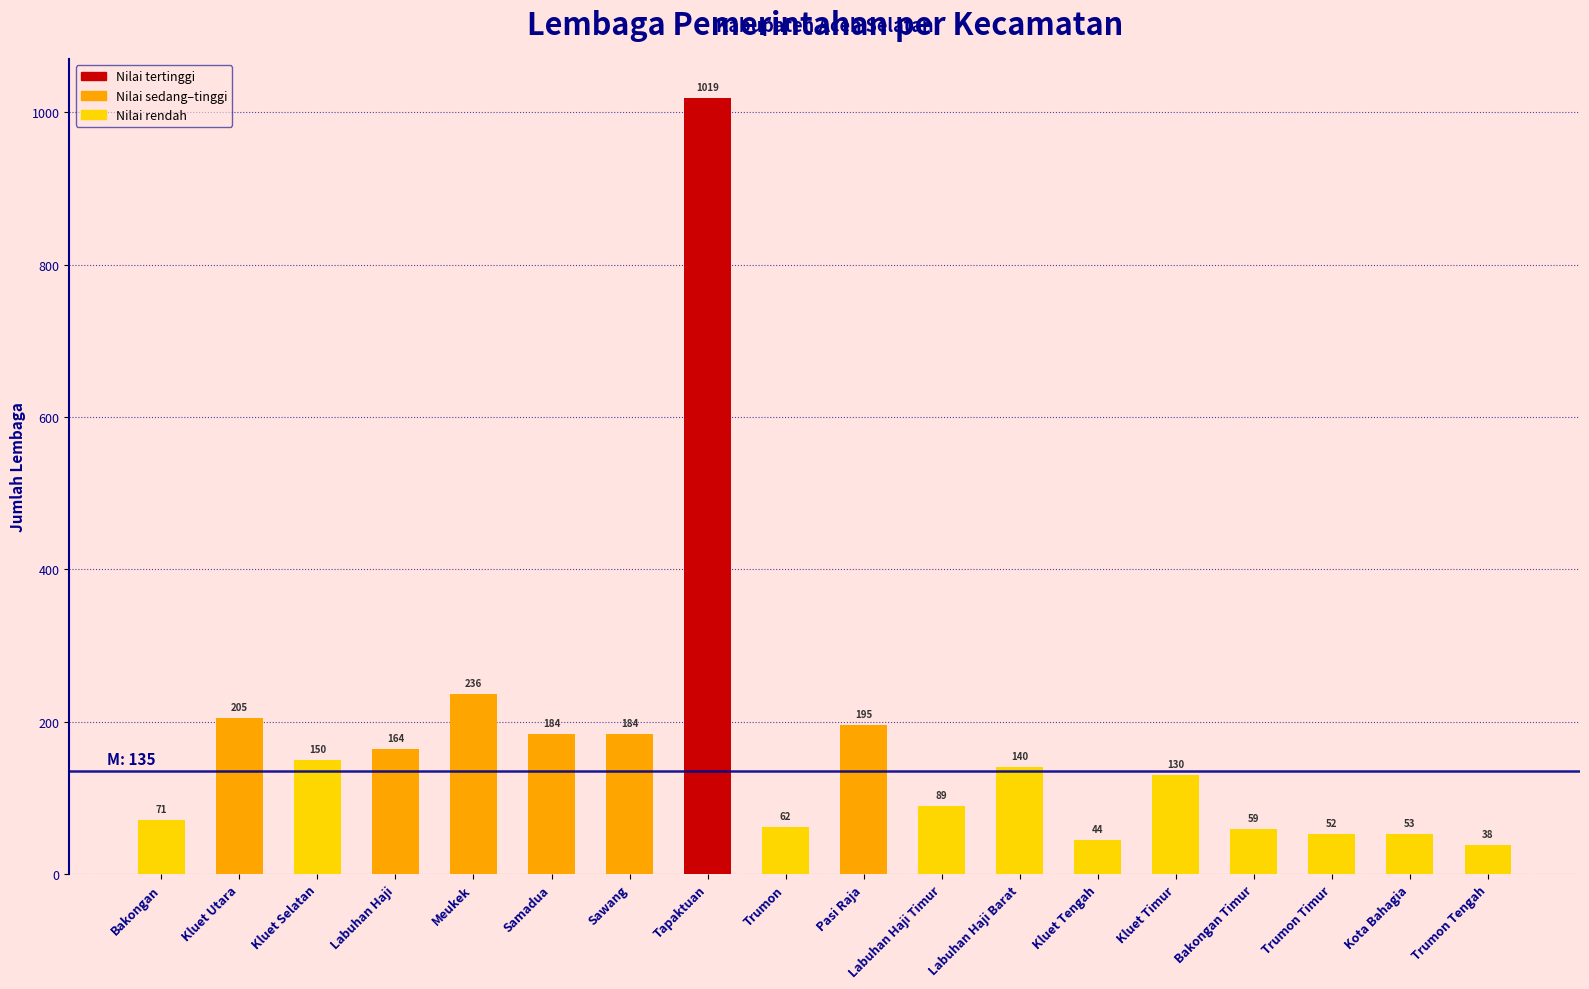

What is the value of the 8th bar from the left?

1019